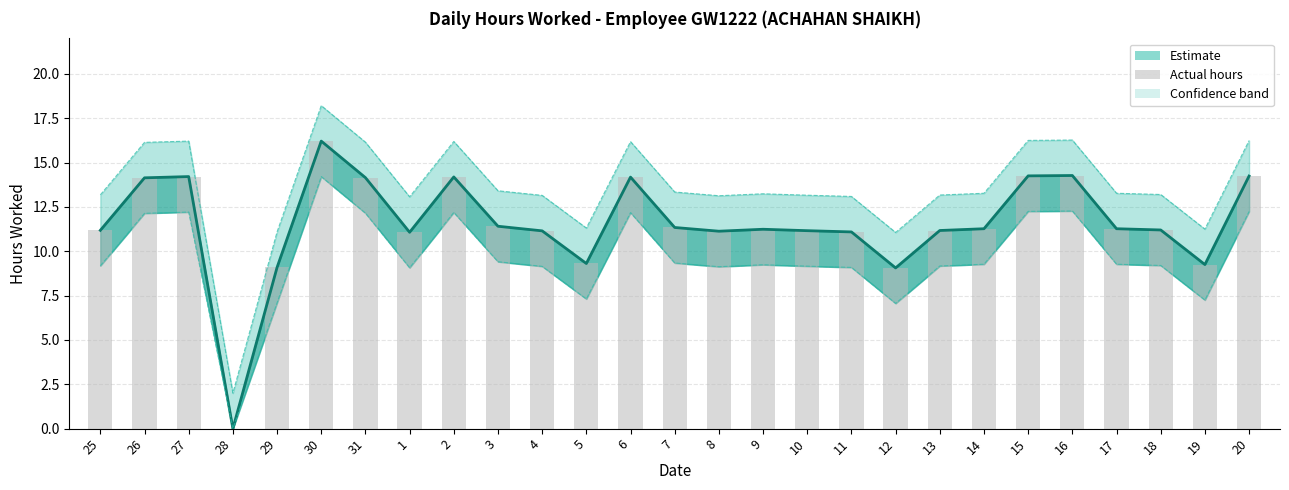

Reading left to right, what are all the values shown in this chart?

Hours Worked (Estimate): 11.2	14.1	14.2	0.0	9.1	16.2	14.2	11.1	14.2	11.4	11.2	9.3	14.2	11.3	11.1	11.2	11.2	11.1	9.1	11.2	11.3	14.2	14.3	11.3	11.2	9.2	14.2
Upper bound: 13.2	16.1	16.2	2.0	11.1	18.2	16.1	13.1	16.2	13.4	13.2	11.3	16.2	13.3	13.1	13.2	13.2	13.1	11.1	13.2	13.3	16.2	16.3	13.3	13.2	11.2	16.2
Lower bound: 9.2	12.1	12.2	0.0	7.1	14.2	12.2	9.1	12.2	9.4	9.2	7.3	12.2	9.3	9.1	9.2	9.2	9.1	7.1	9.2	9.3	12.2	12.3	9.3	9.2	7.2	12.2